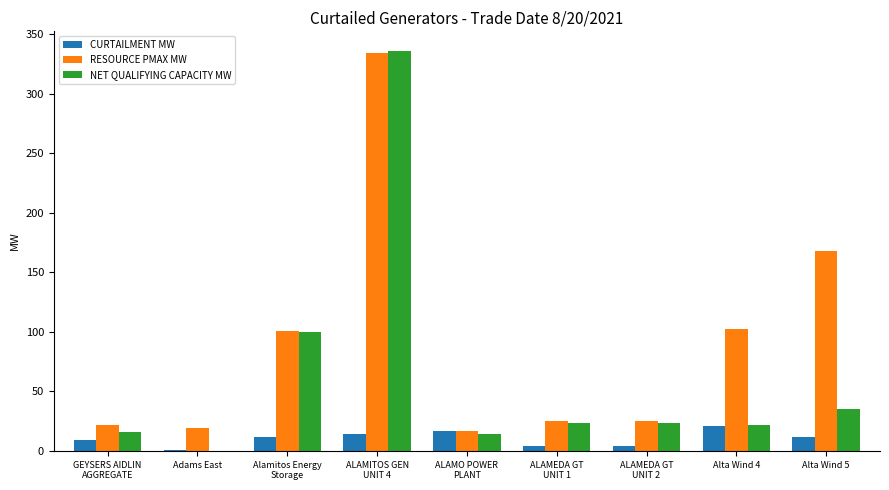

Which series has the largest total across all categories?

RESOURCE PMAX MW